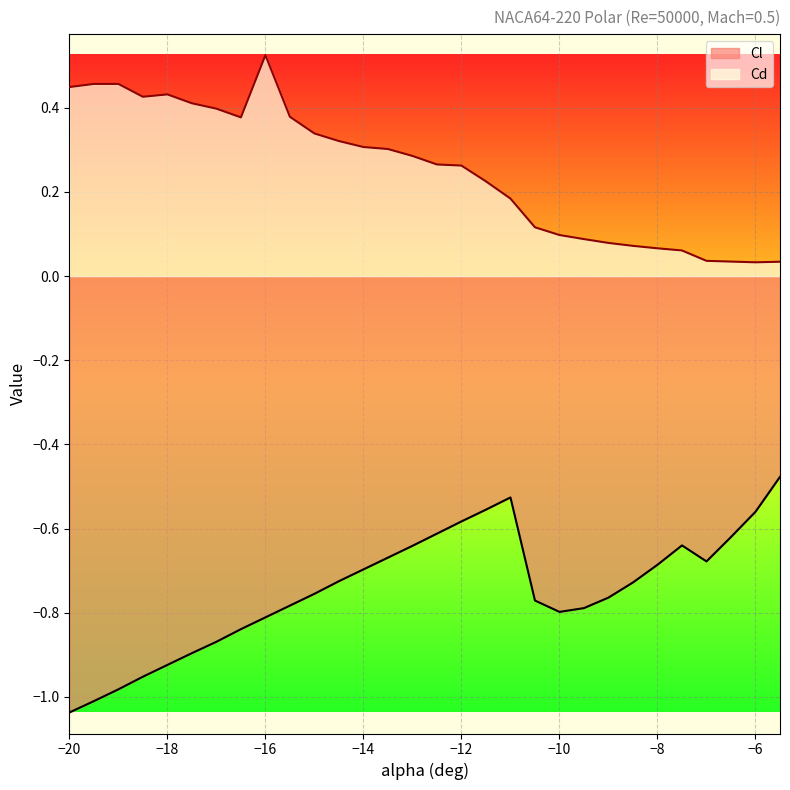

What is the average value of the Cd series?

0.3